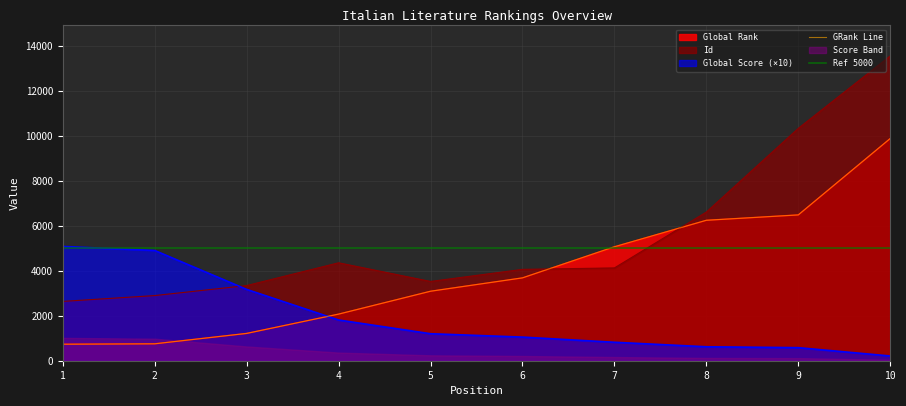

What is the approximate value of Id at 10, to the nearest 10?

13550